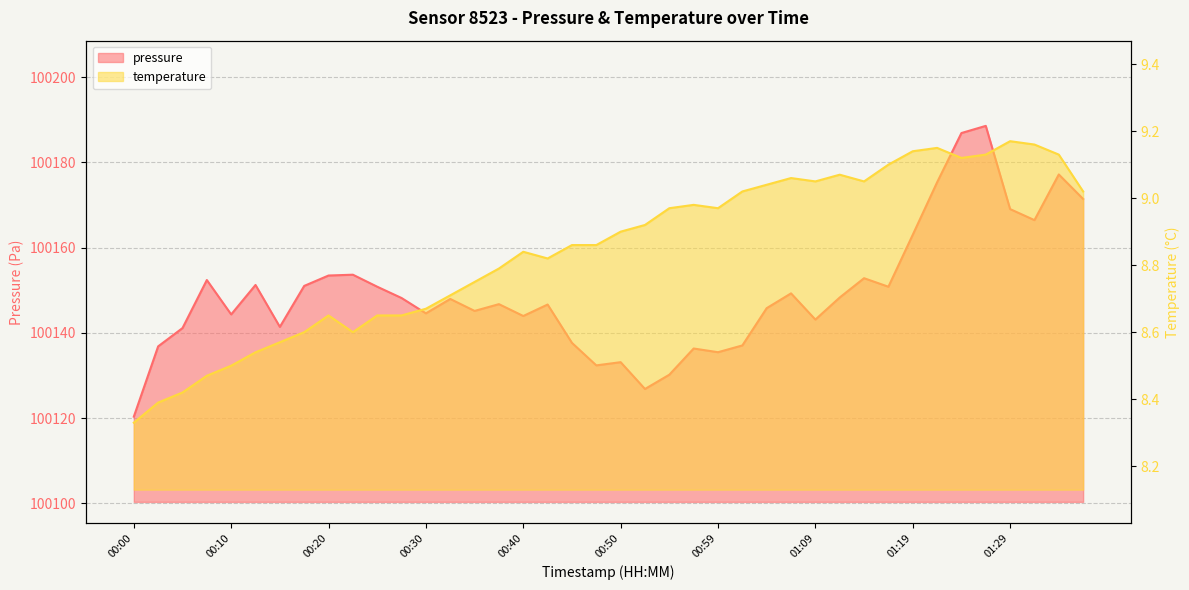

What is the difference between the maximum and minimum values in the temperature series?

0.8